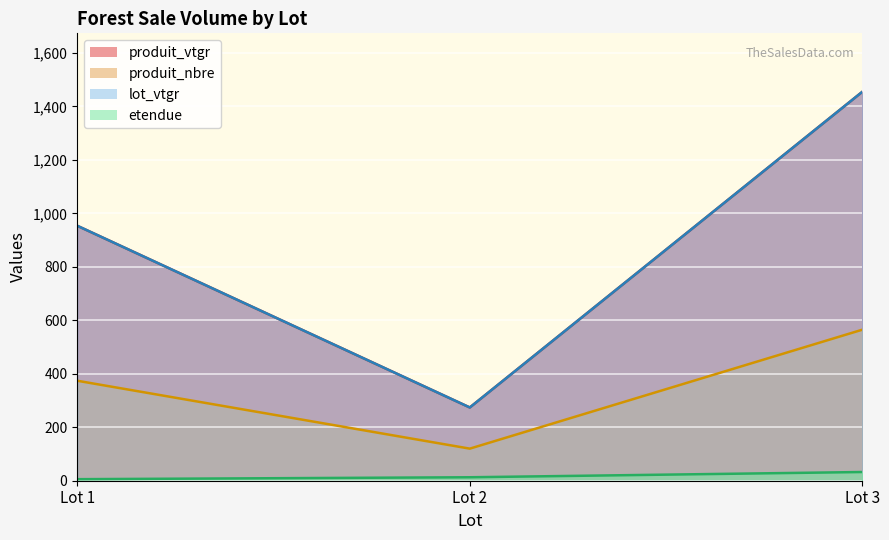

Does the chart display data point markers on the line(s)?

No